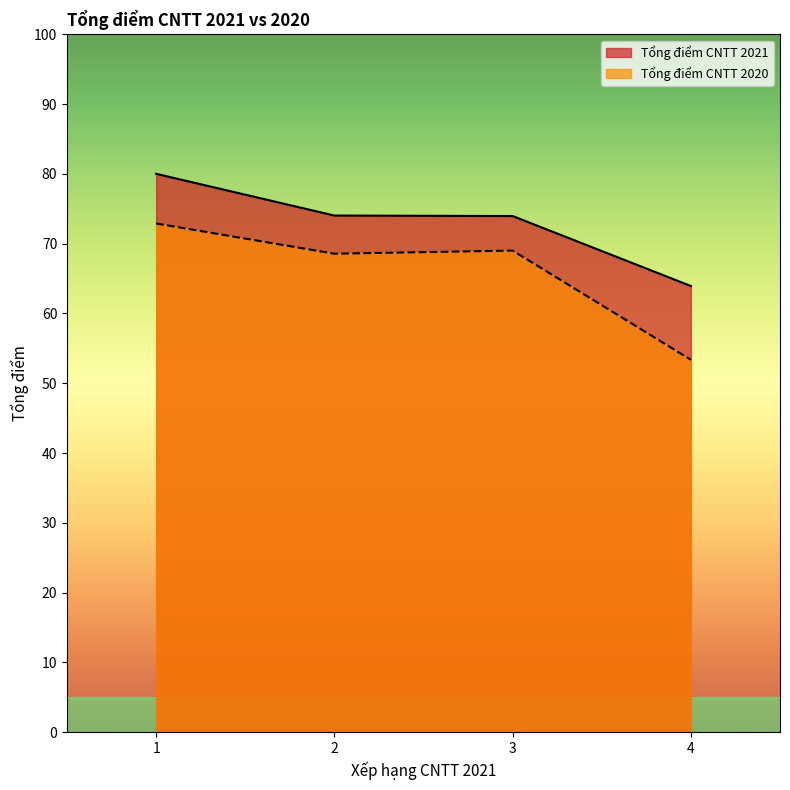

True or false: Tổng điểm CNTT 2020 and Tổng điểm CNTT 2021 cross at least once.

False